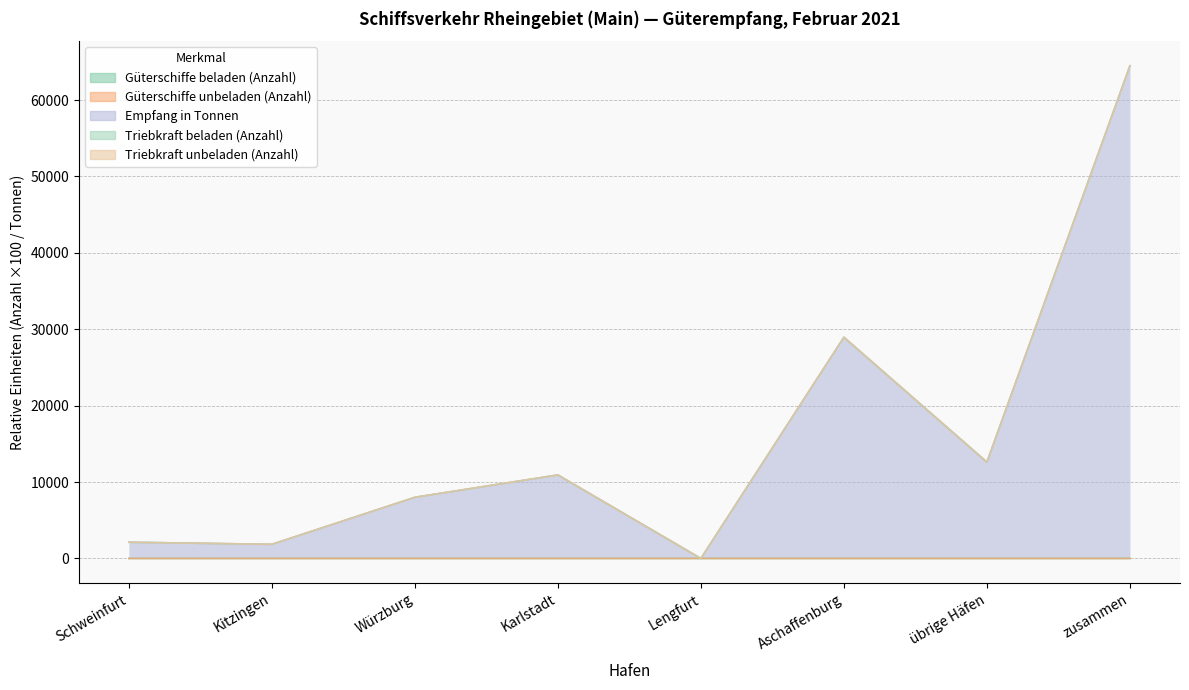

What is the approximate value of Triebkraft beladen (Anzahl) at Karlstadt?

10931.2